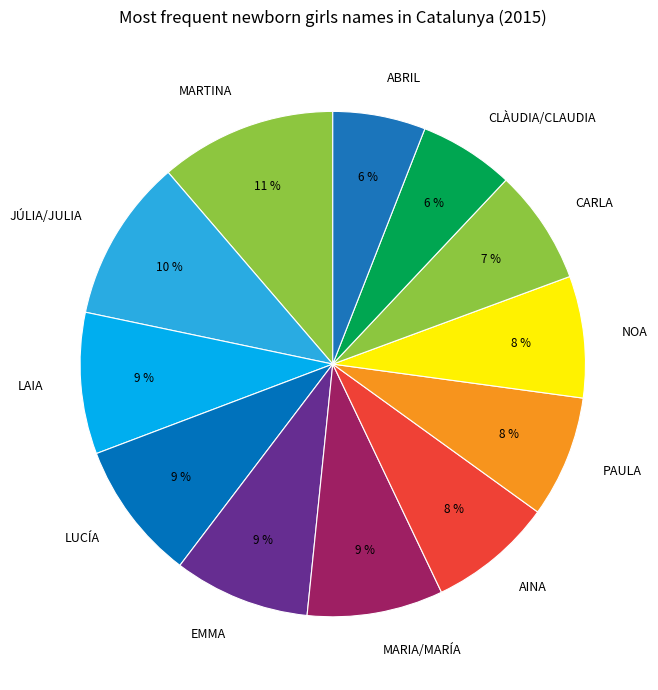

How many segments does this pie chart have?

12